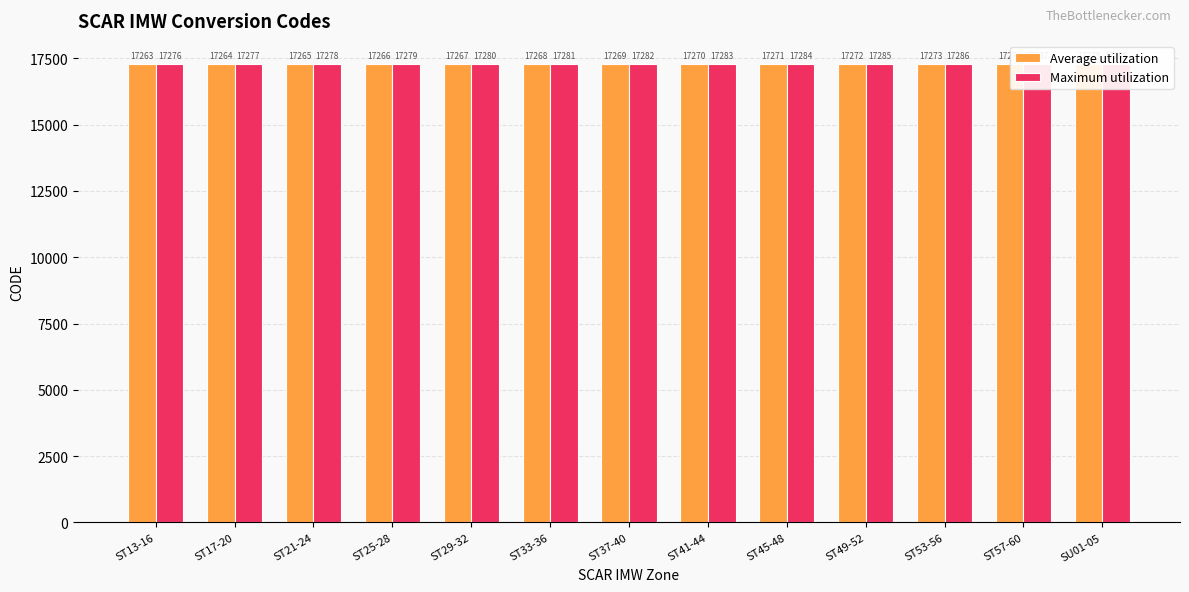

List the series in order of their peak value, lowest first.

Average utilization, Maximum utilization